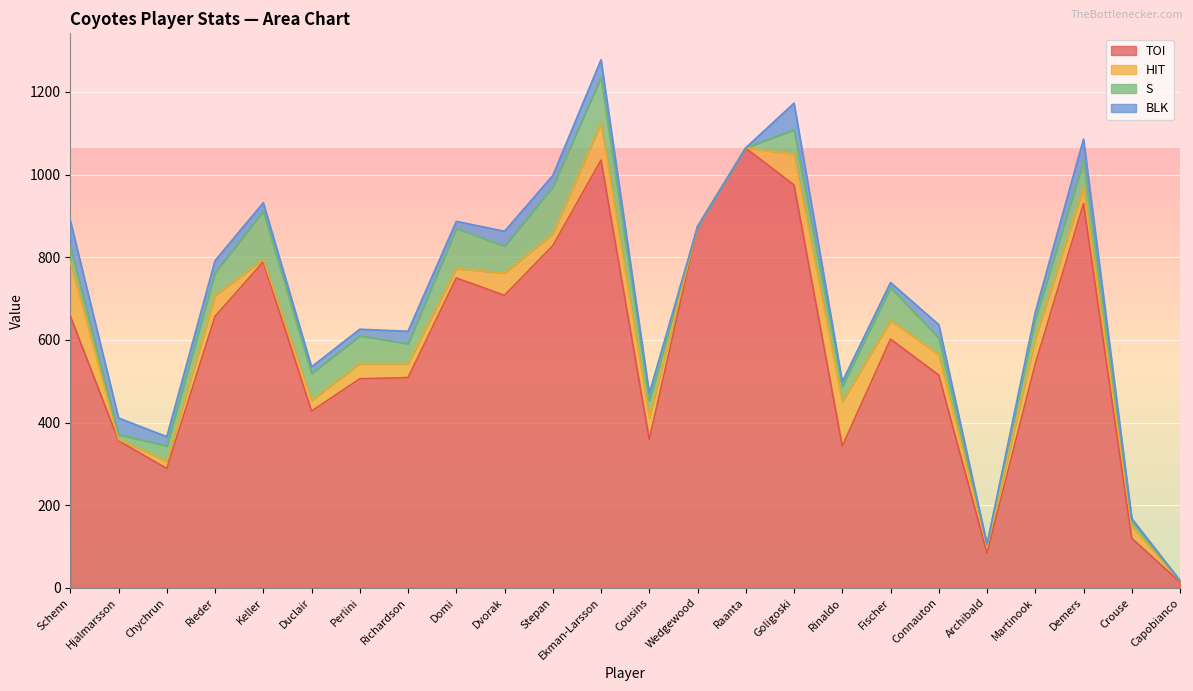

Between Keller and Capobianco, which series saw the biggest shift?

TOI